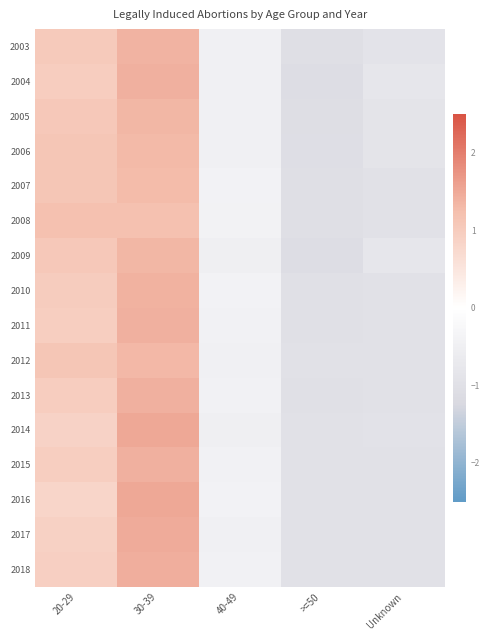

Between 30-39 and 40-49, which series saw the biggest shift?

2014